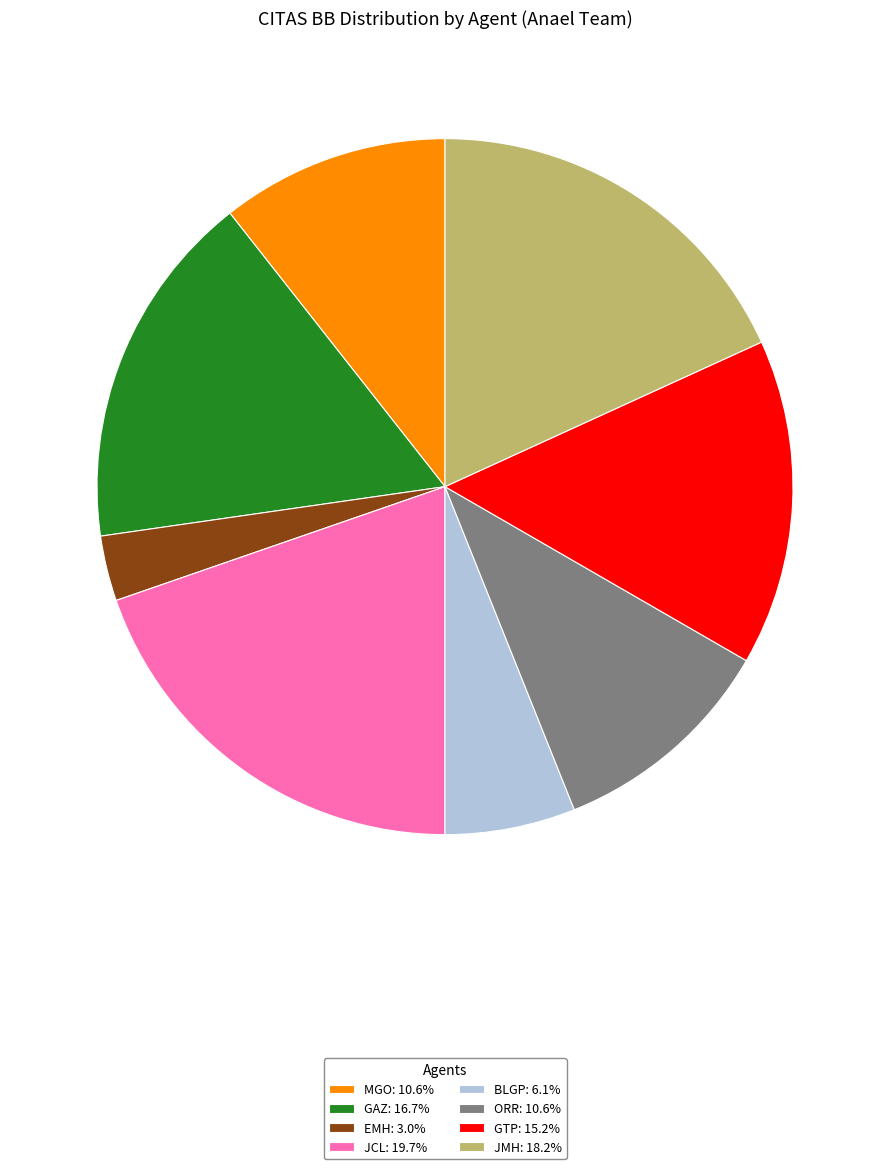

Approximately how many times larger is the value at GTP: 15.2% compared to EMH: 3.0%?

5.0